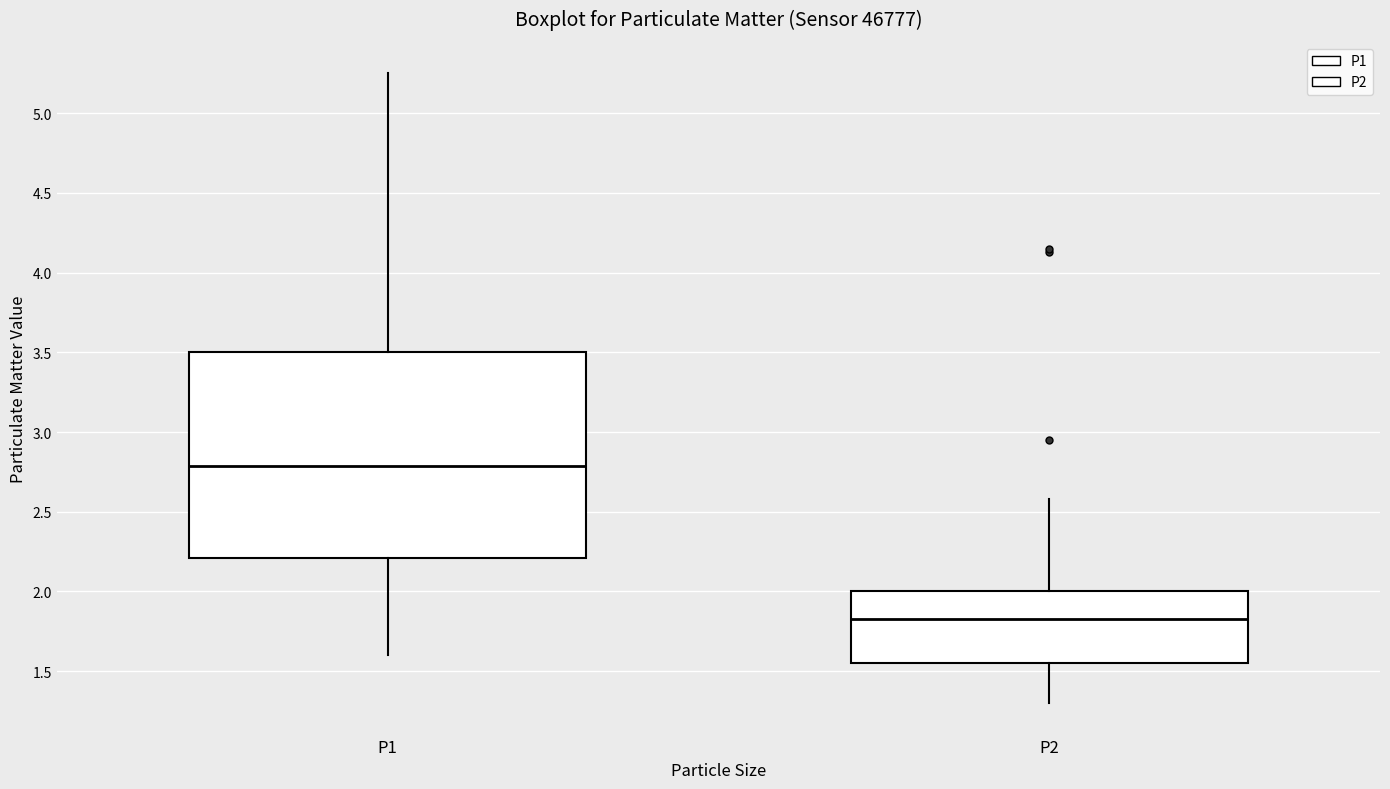

Where does the lower whisker of the box for P1 end on the y-axis? The values are not printed on the chart, so give them approximately, as read against the axis.

1.60